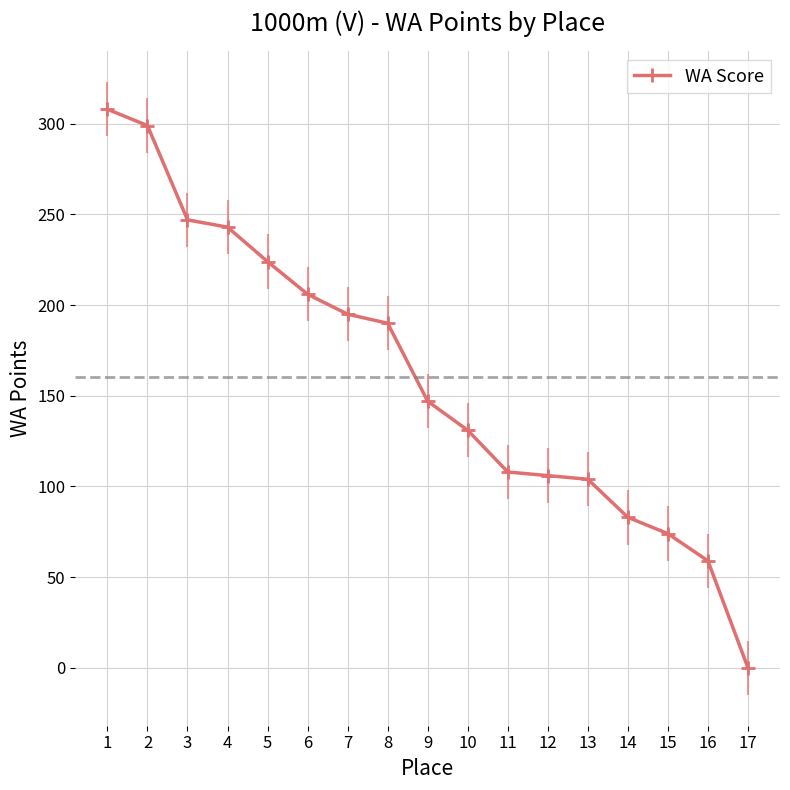

What is the change in value from 4 to 16?

-184